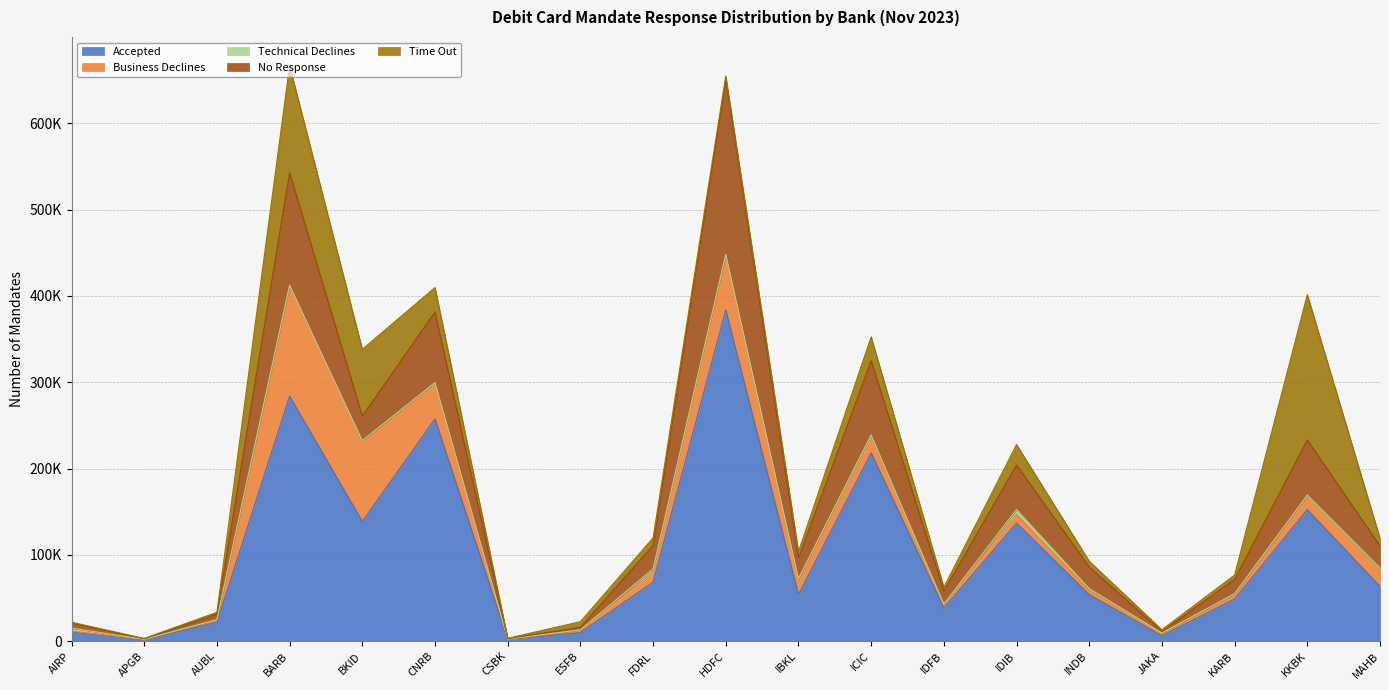

What is the total value across all series at IDFB?

62463